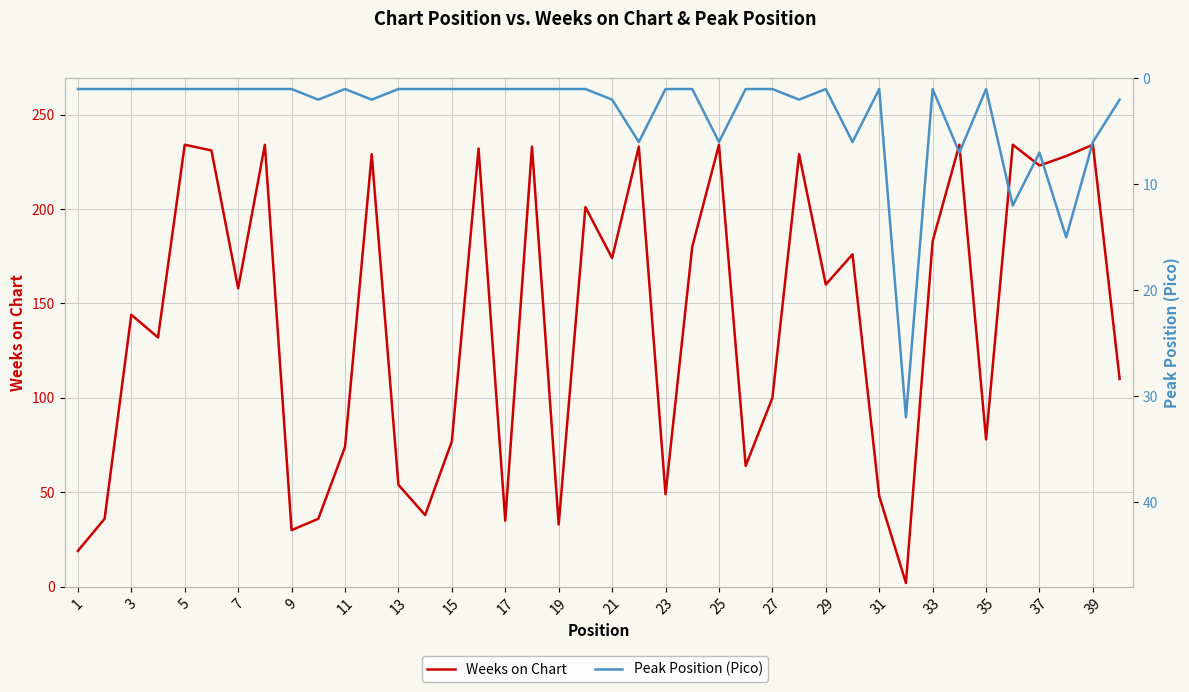

True or false: Peak Position (Pico) has more than 0 interior local peaks.

True